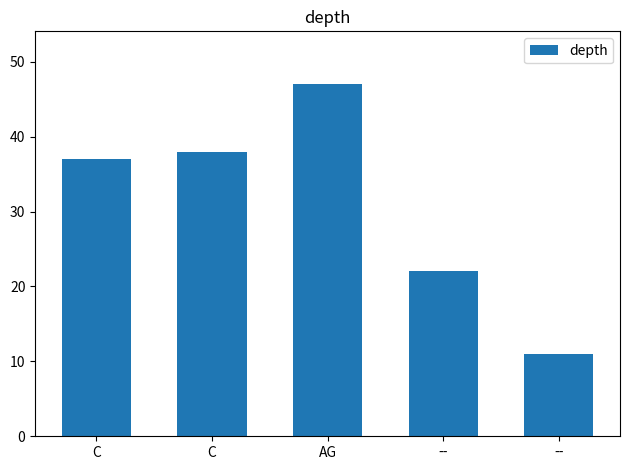

The chart shows a value of 37 at C. True or false?

True